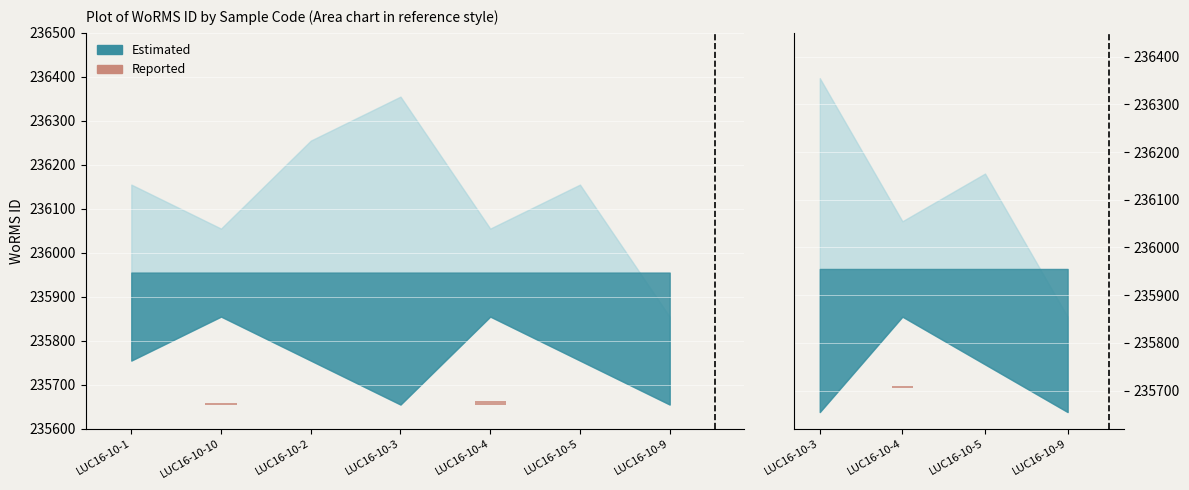

Between LUC16-10-4 and LUC16-10-9, which is larger?

LUC16-10-4